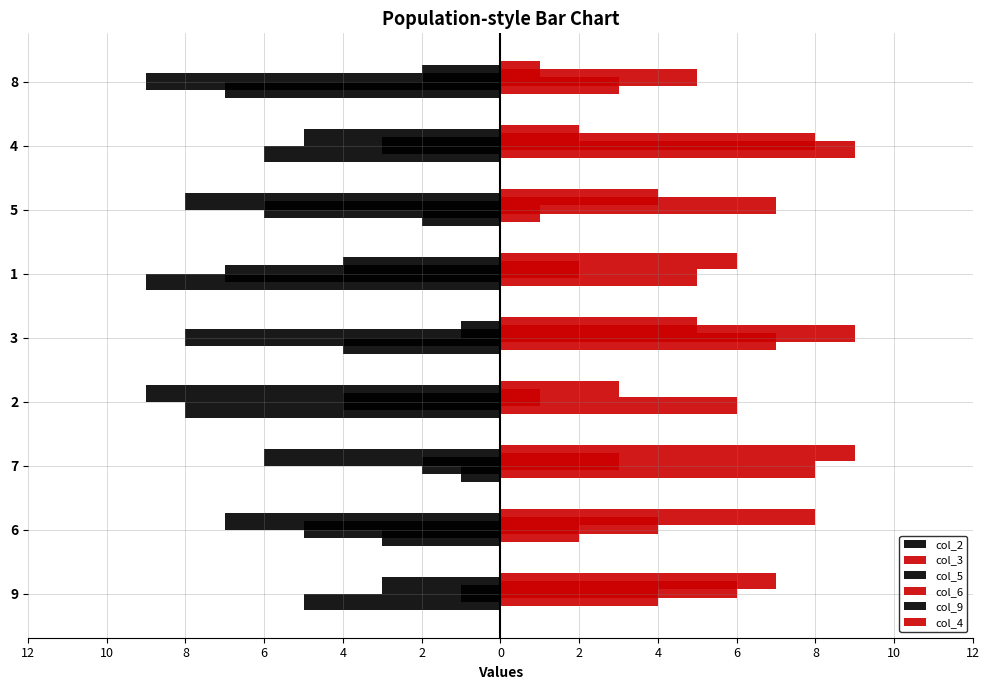

How many distinct data groups are displayed?

6